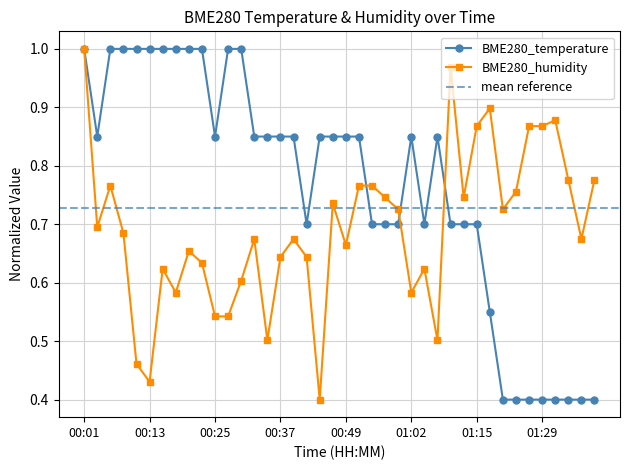

The BME280_humidity series shows 0.7 at 00:49. True or false?

True